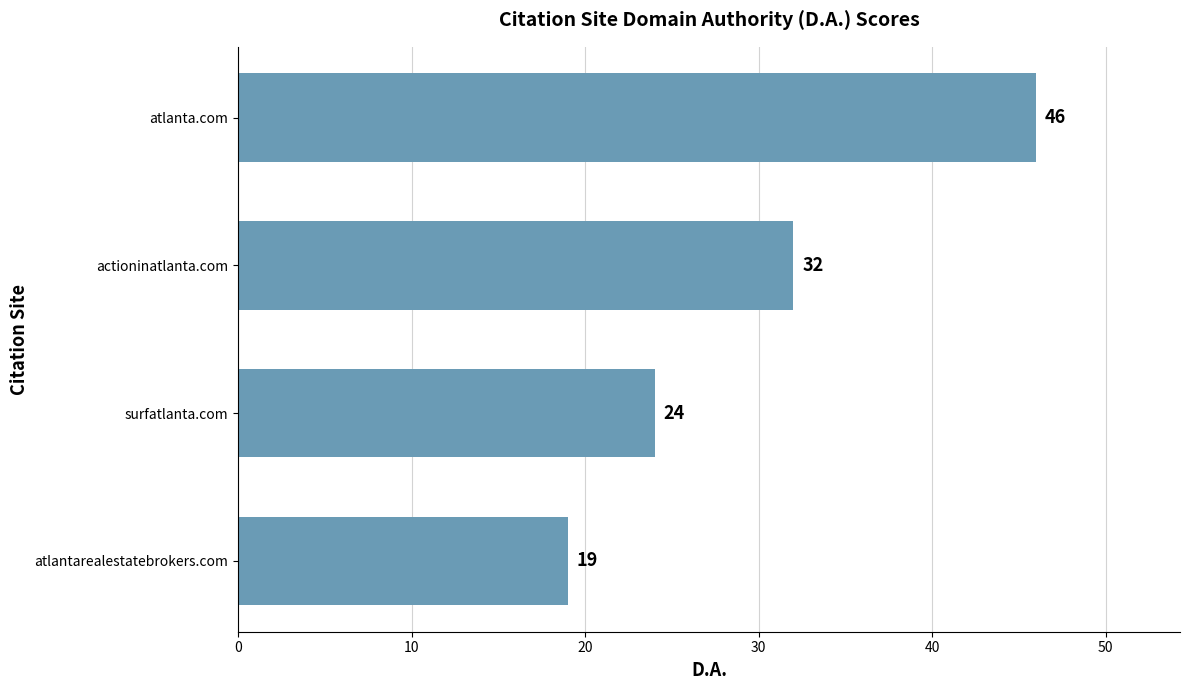

List the labels in order of value, largest first.

atlanta.com, actioninatlanta.com, surfatlanta.com, atlantarealestatebrokers.com